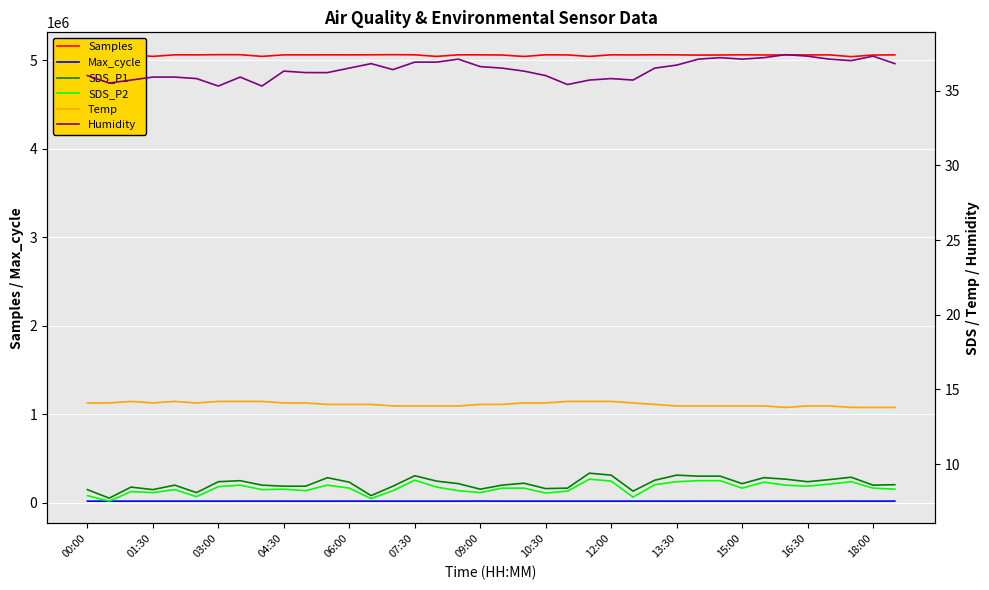

Which series has the largest range (max minus min)?

Samples